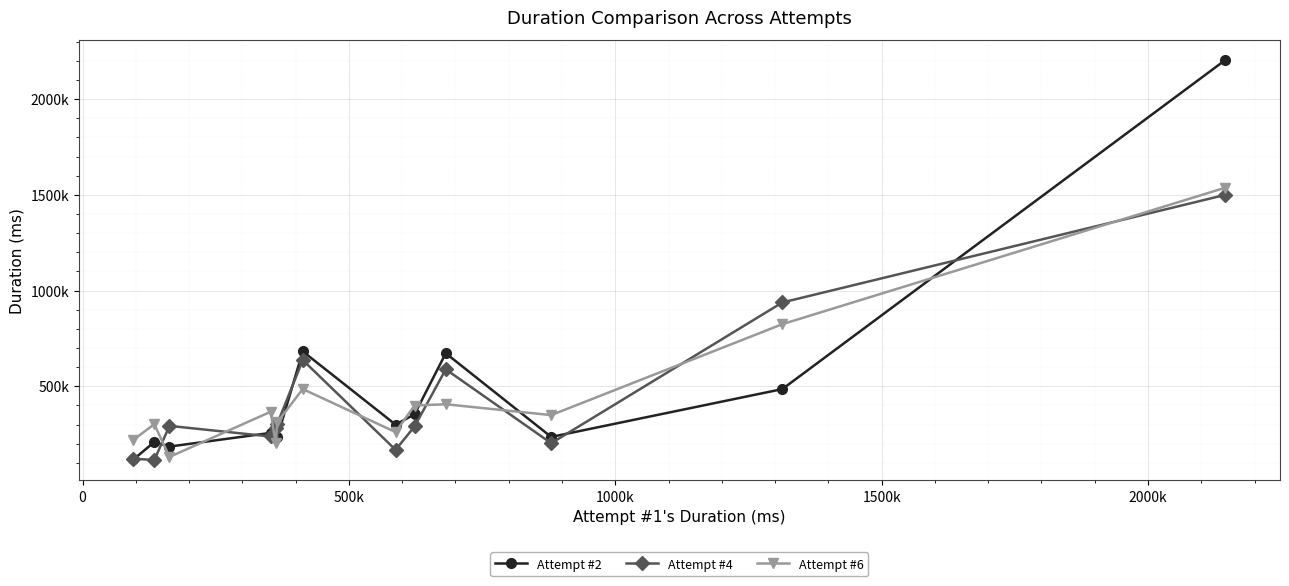

Does the chart have visible grid lines?

Yes